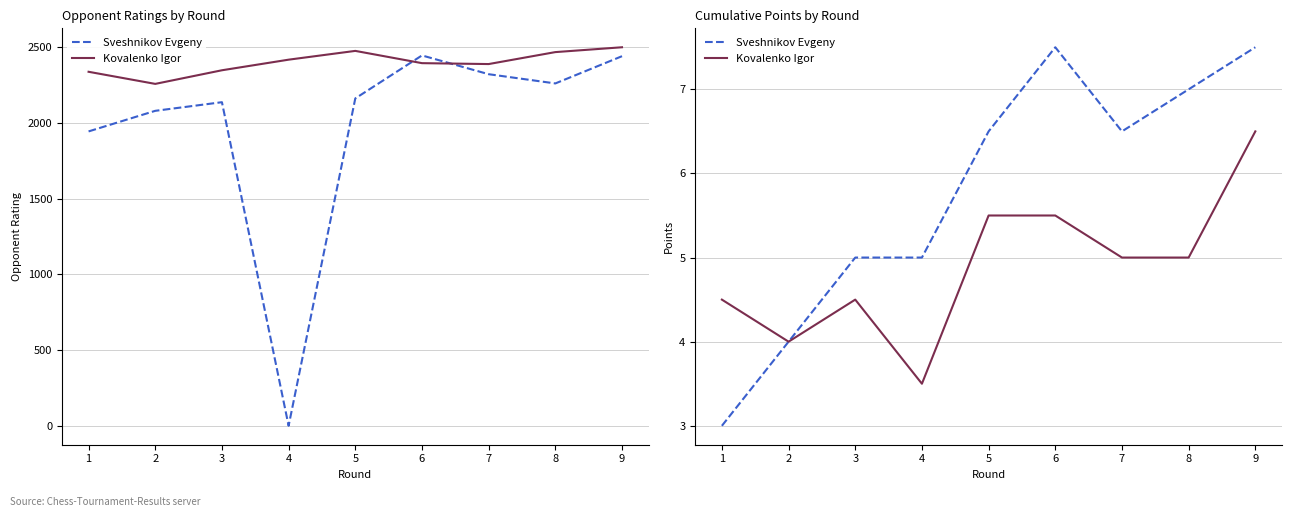

Count the Kovalenko Igor values in the range 4 to 5.

5